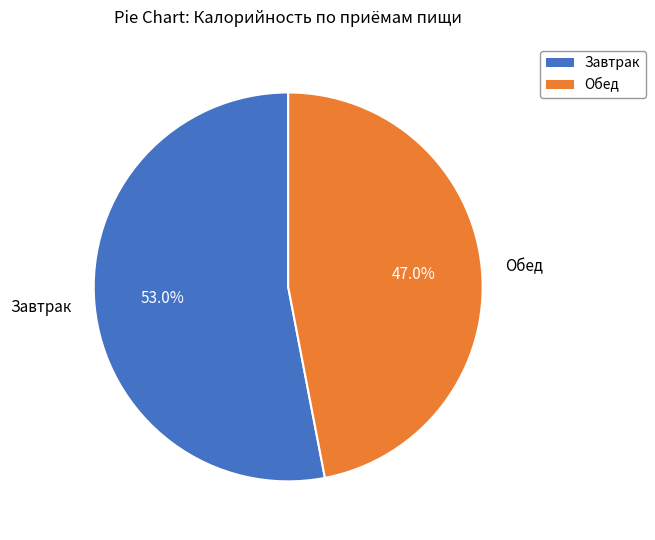

To the nearest percent, what portion does Обед represent?

47%